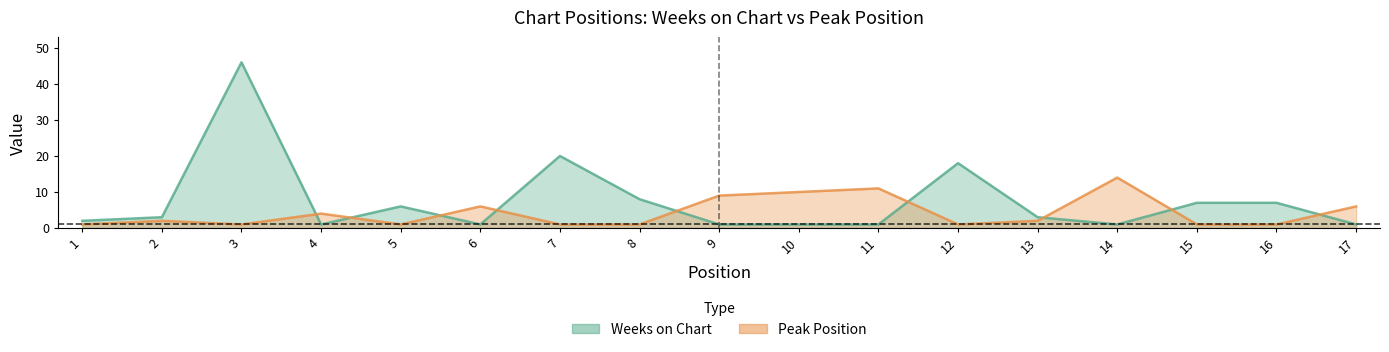

Where does the Peak Position series first go above 2?

4